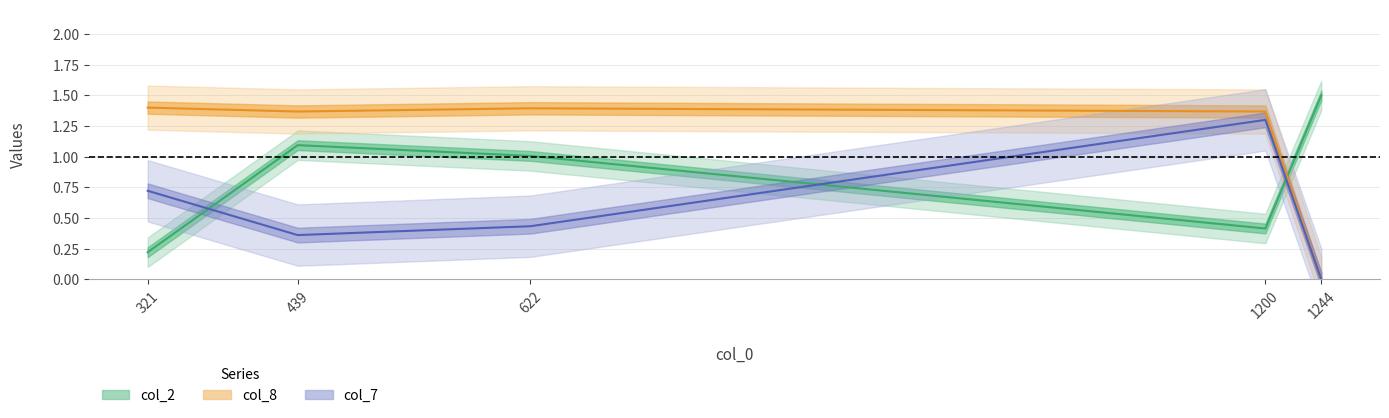

How many data points in col_2 are less than 1?

2